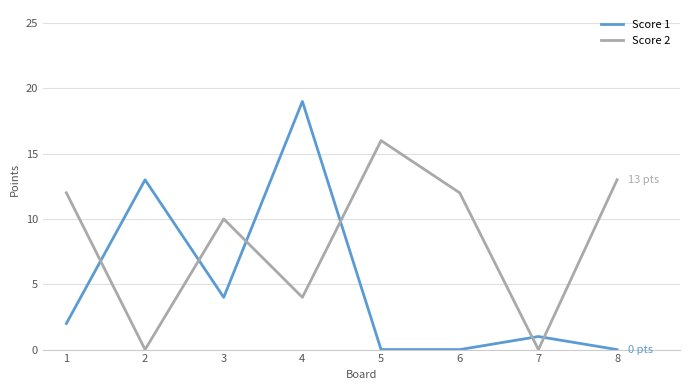

Reading right to left, list all the values displayed in this chart.

Score 1: 0	1	0	0	19	4	13	2
Score 2: 13	0	12	16	4	10	0	12